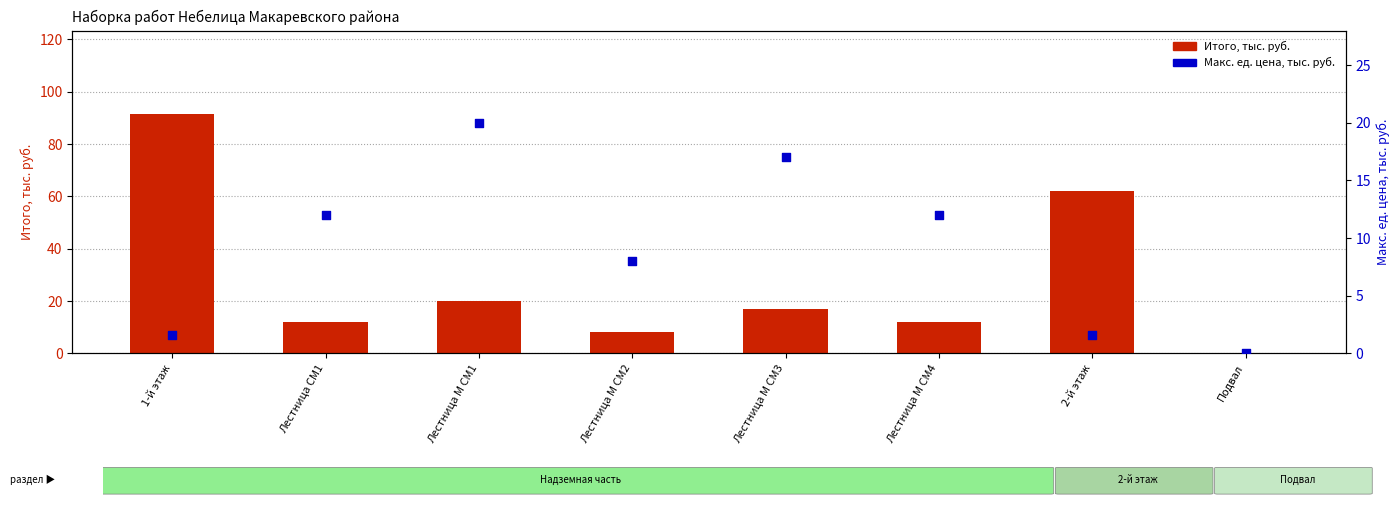

At which category is the sum across all series the highest?

1-й этаж